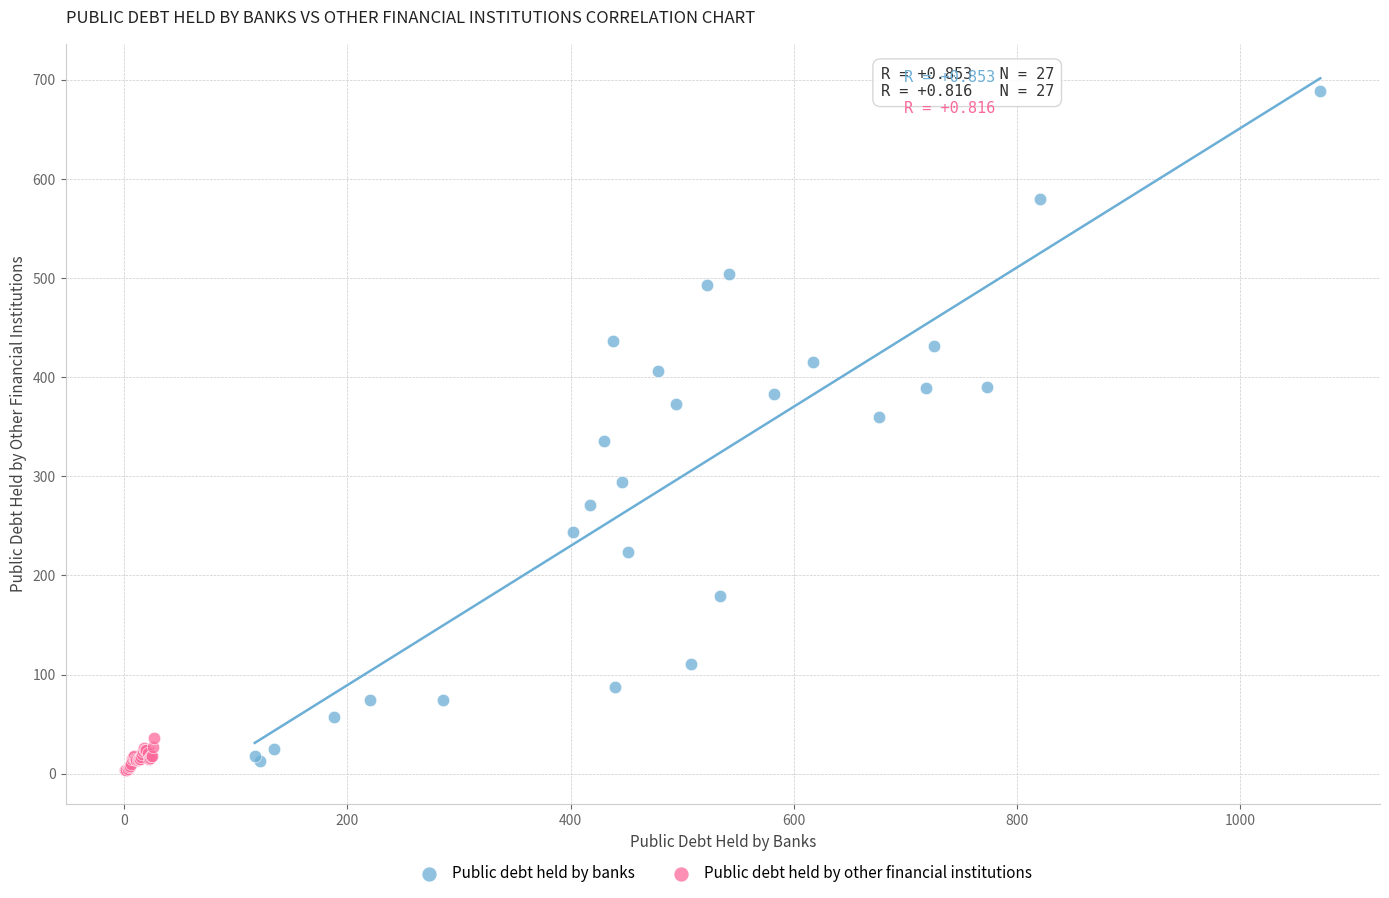

Which series contains the highest Y value?

Public debt held by banks